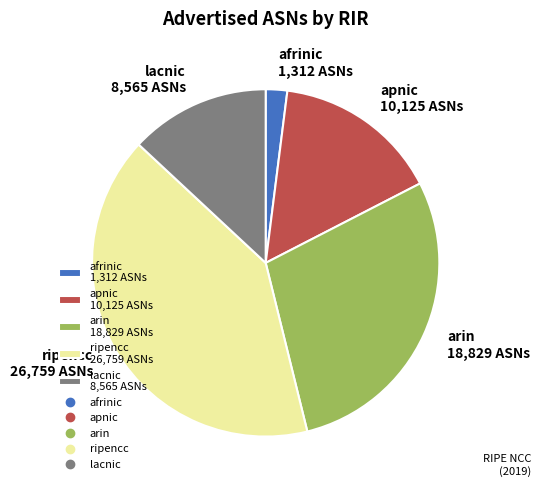

Rank the categories by value from highest to lowest.

ripencc, arin, apnic, lacnic, afrinic